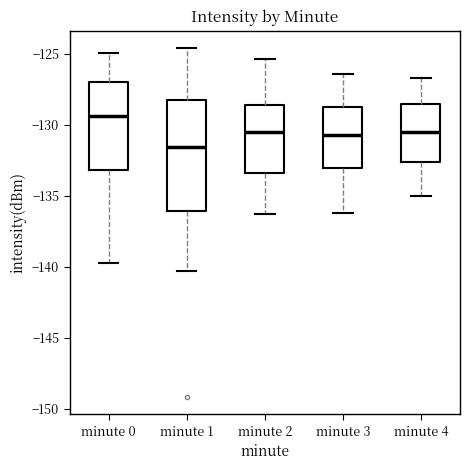

Where does the lower whisker of the box for minute 1 end on the y-axis? The values are not printed on the chart, so give them approximately, as read against the axis.

-140.5